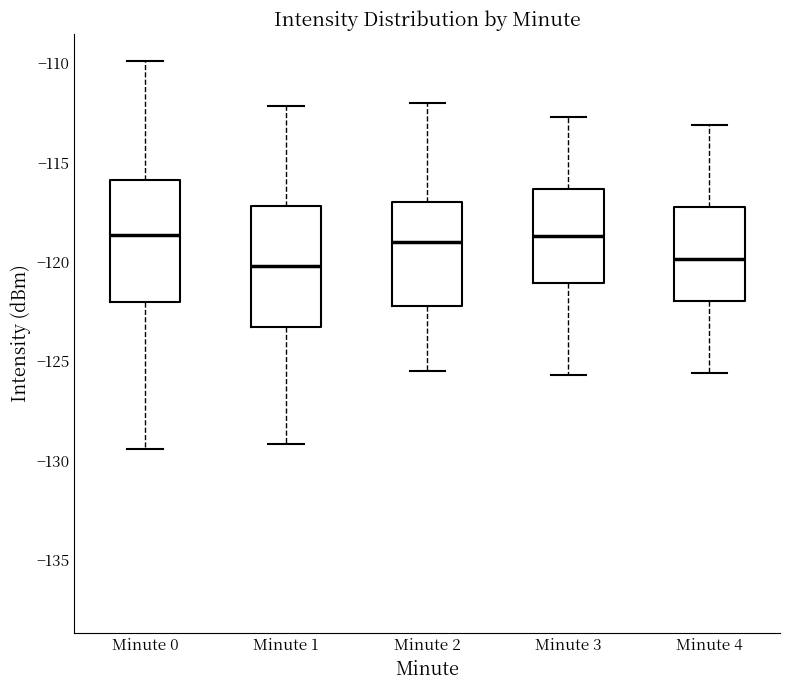

Where does the upper whisker of the box for Minute 2 end on the y-axis? The values are not printed on the chart, so give them approximately, as read against the axis.

-112.0